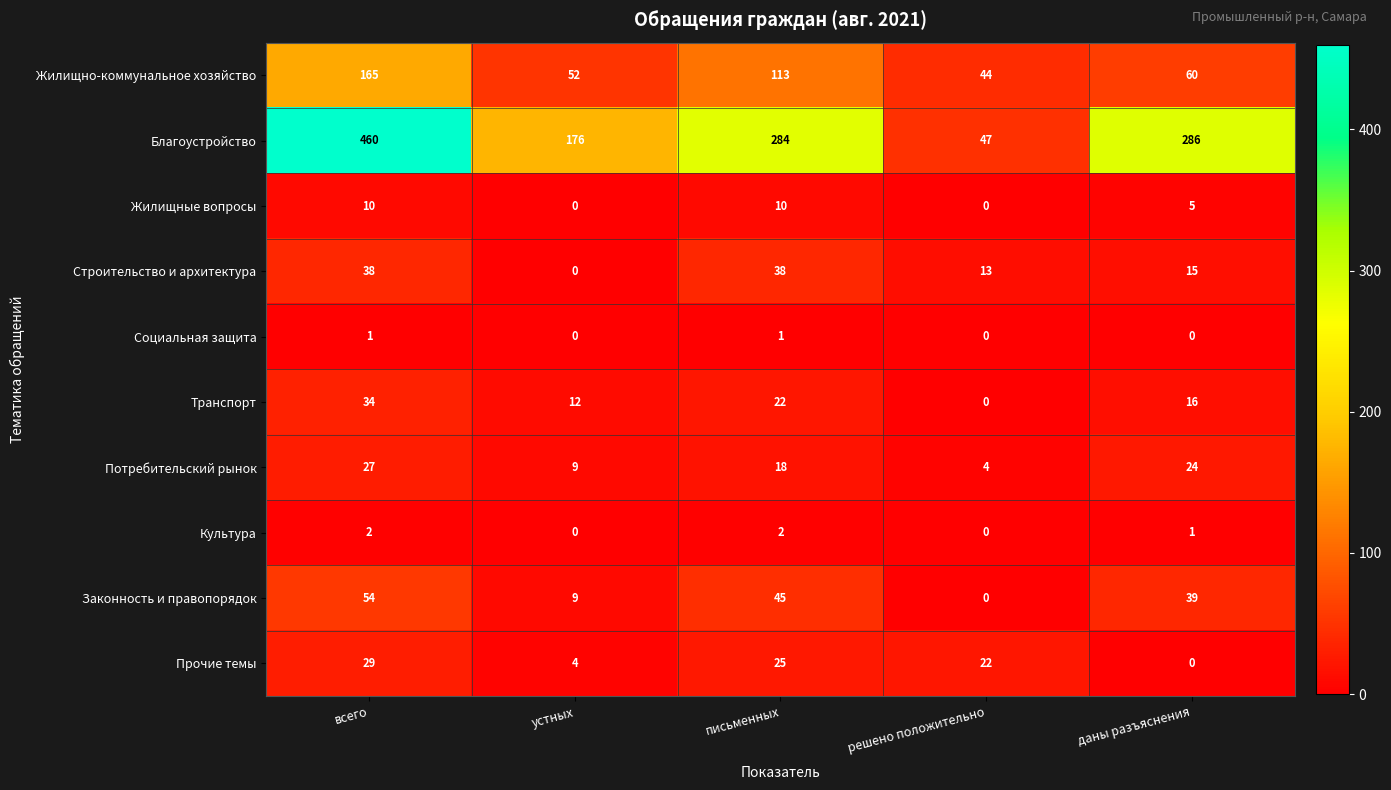

At how many categories does at least one series exceed 189?

3